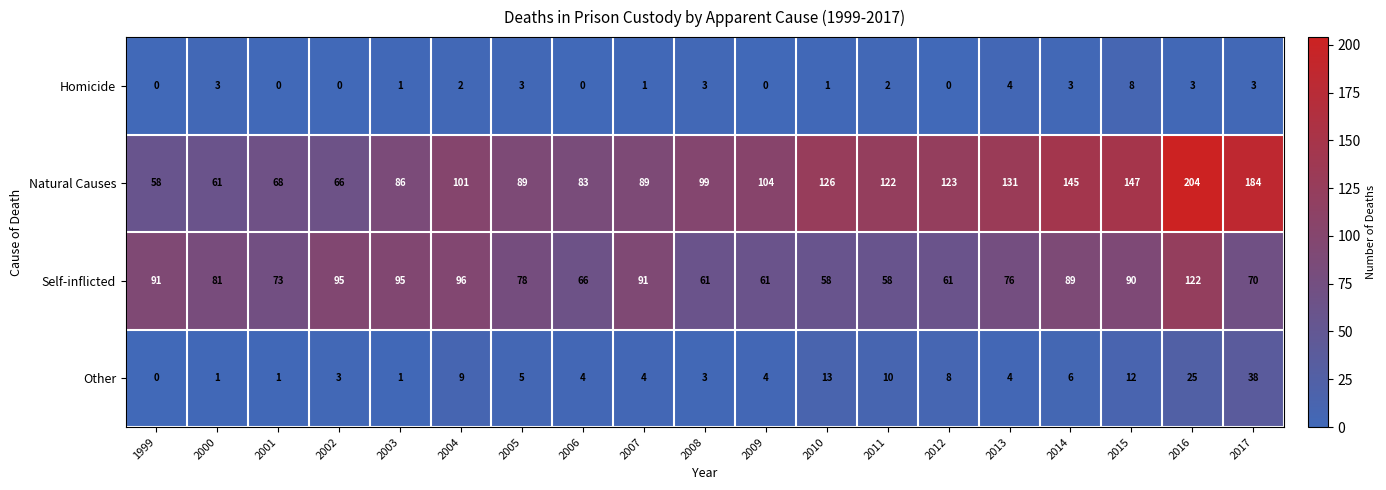

Rank the series at 2002 from lowest to highest value.

Homicide, Other, Natural Causes, Self-inflicted